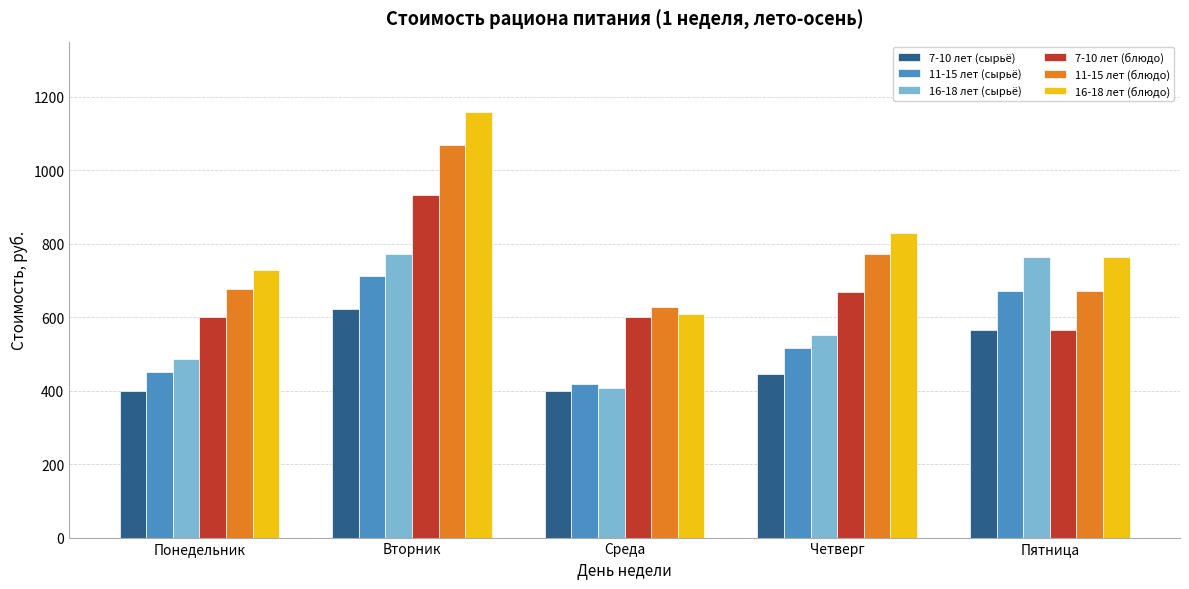

What is the label of the 4th bar from the right?

Вторник